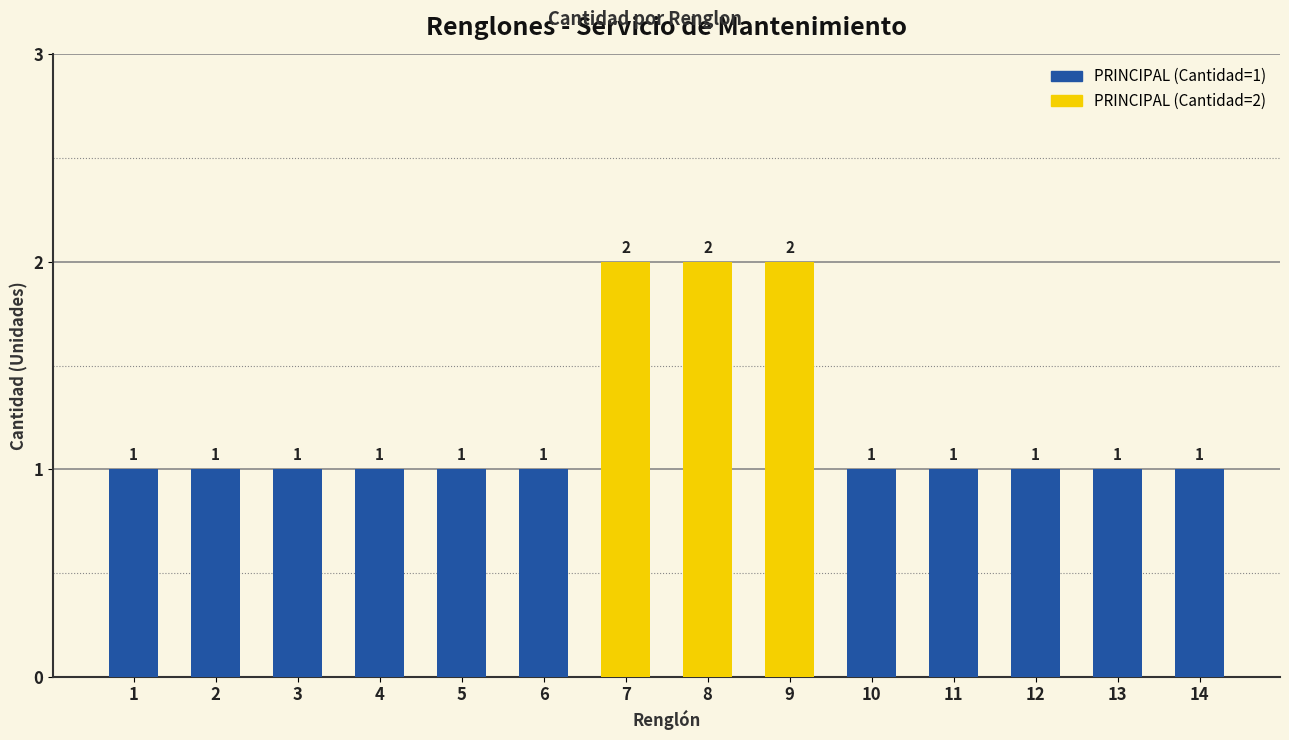

How many values are between 1 and 2?

14